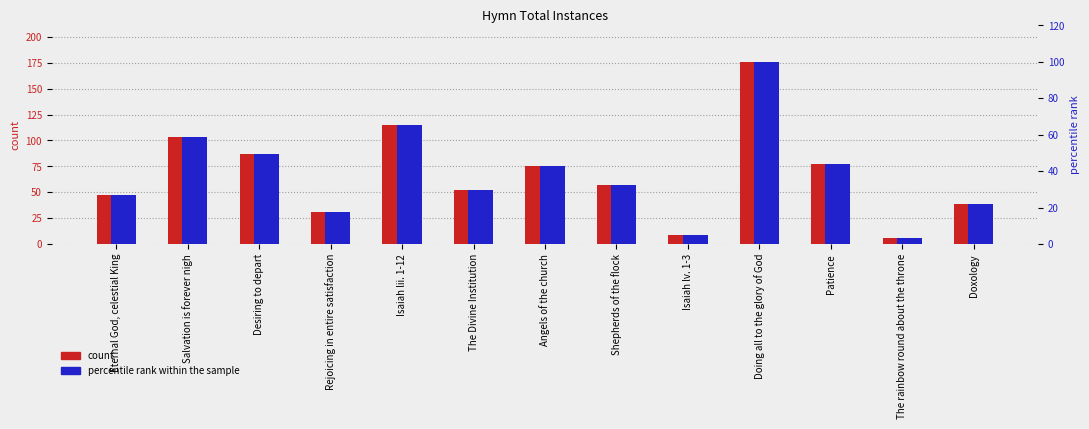

Is the value of count at Desiring to depart greater than the value of percentile rank within the sample at Isaiah lii. 1-12?

Yes